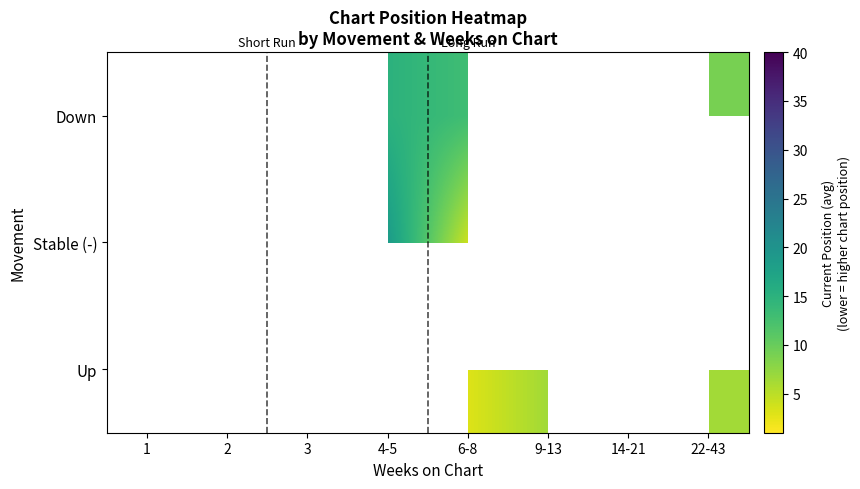

List the series in order of their overall mean, lowest first.

Up, Stable (-), Down